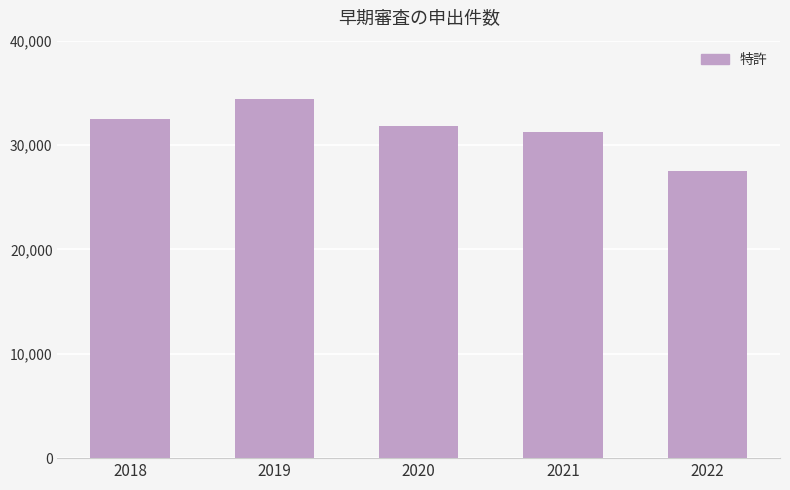

Reading right to left, extract all data points from this chart.

27521	31222	31845	34427	32541